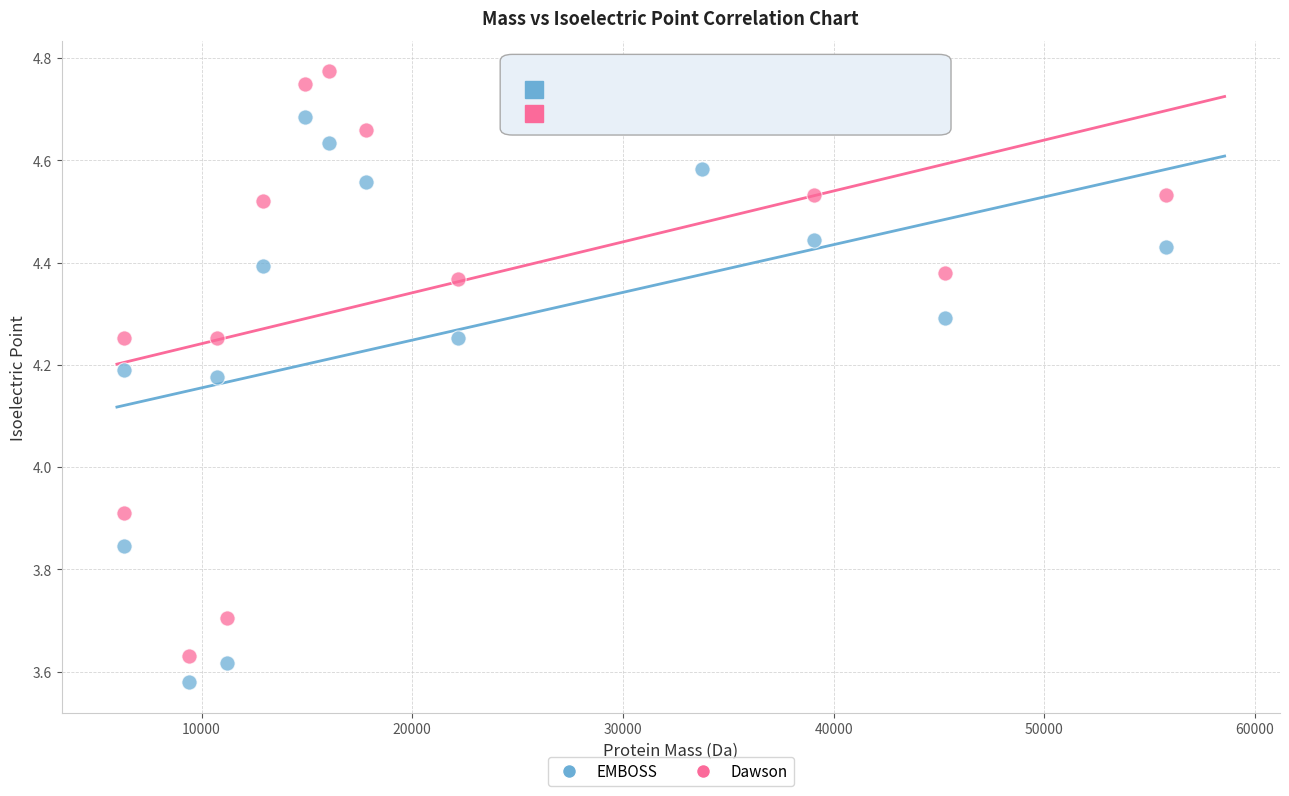

Across all data points, what is the range of Y values (max minus min)?

1.2